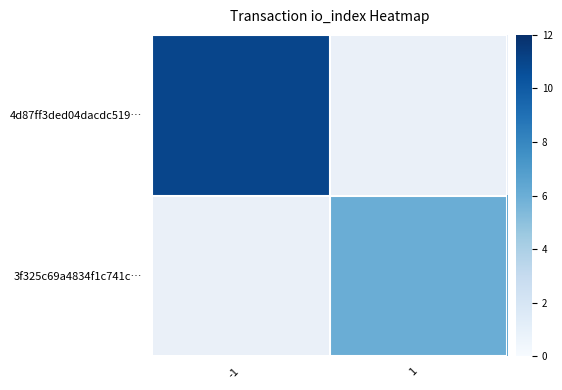

At how many categories does at least one series exceed 6?

1